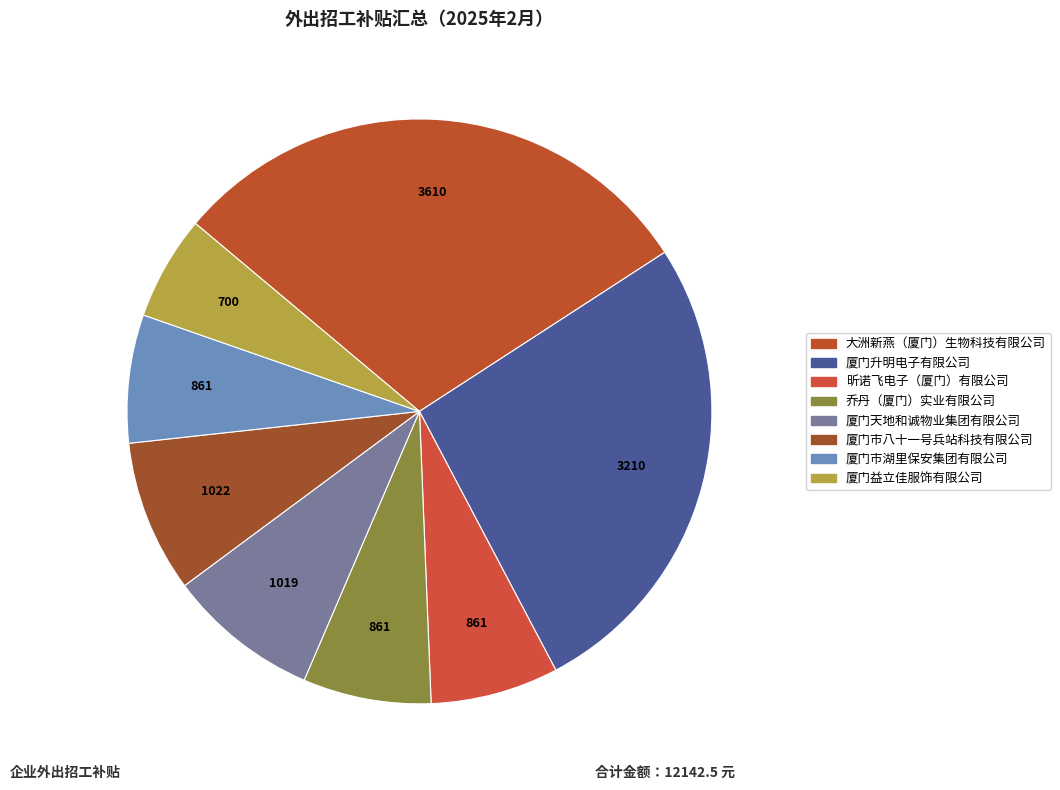

How many slices are in this pie chart?

8